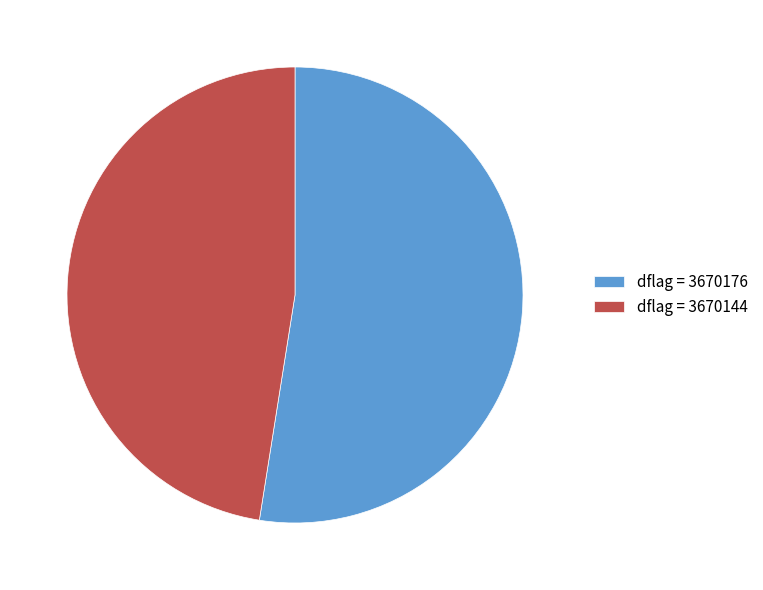

True or false: dflag = 3670176 accounts for 42% of the total.

False